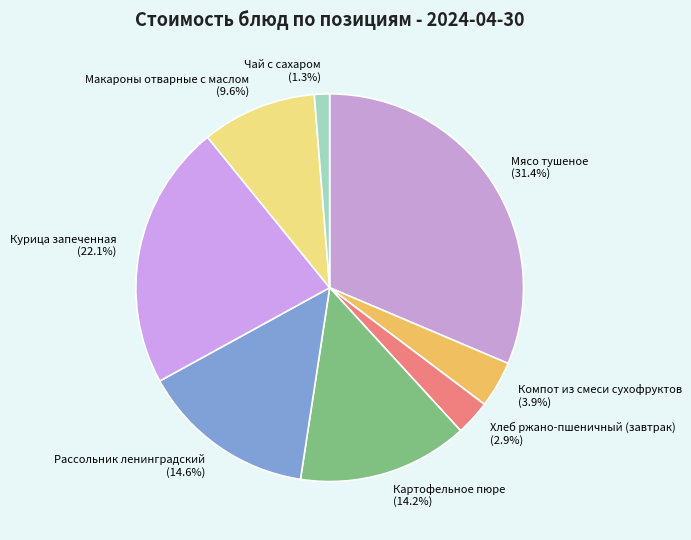

Is the sum of Макароны отварные с маслом and Рассольник ленинградский greater than half?

No